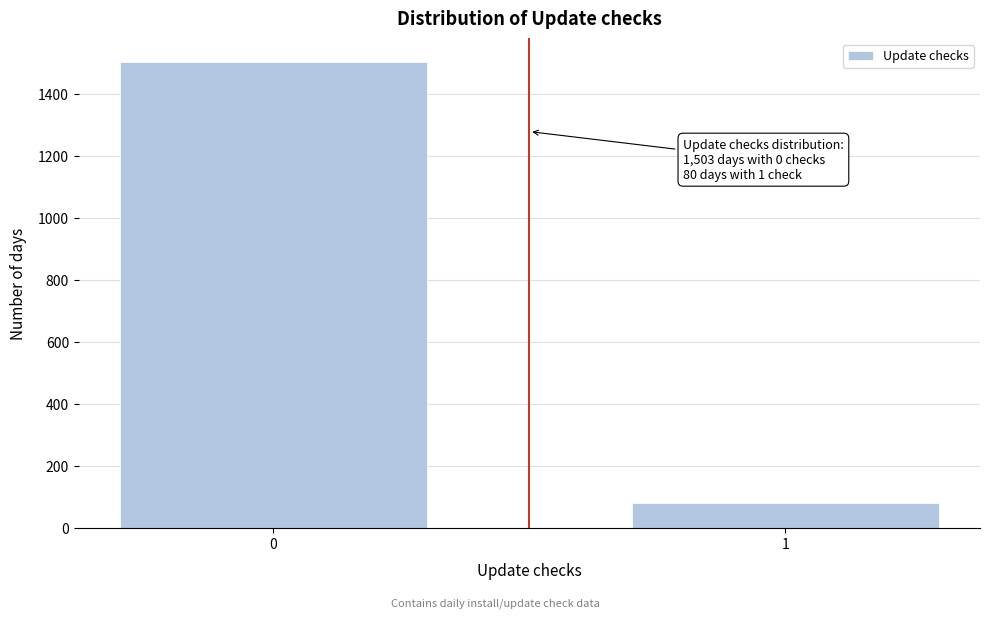

Reading right to left, what are all the values shown in this chart?

80	1503